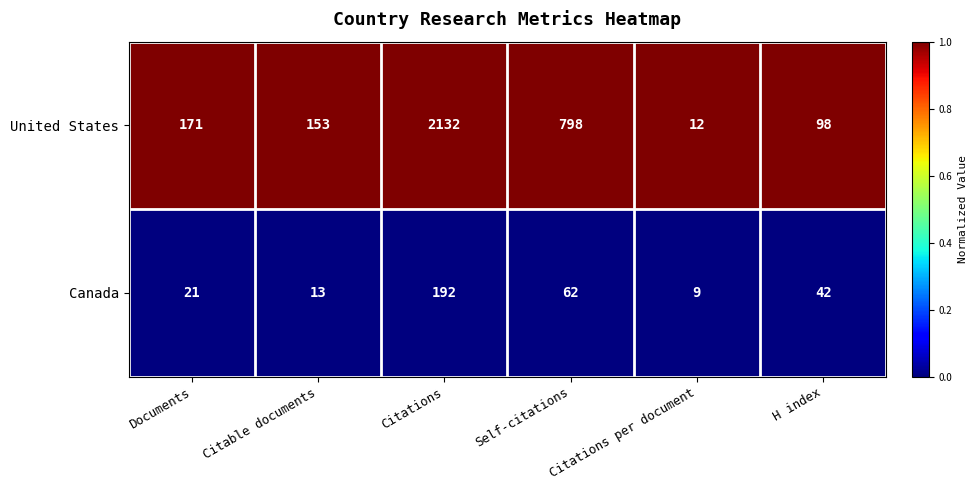

List the series in order of their peak value, highest first.

United States, Canada